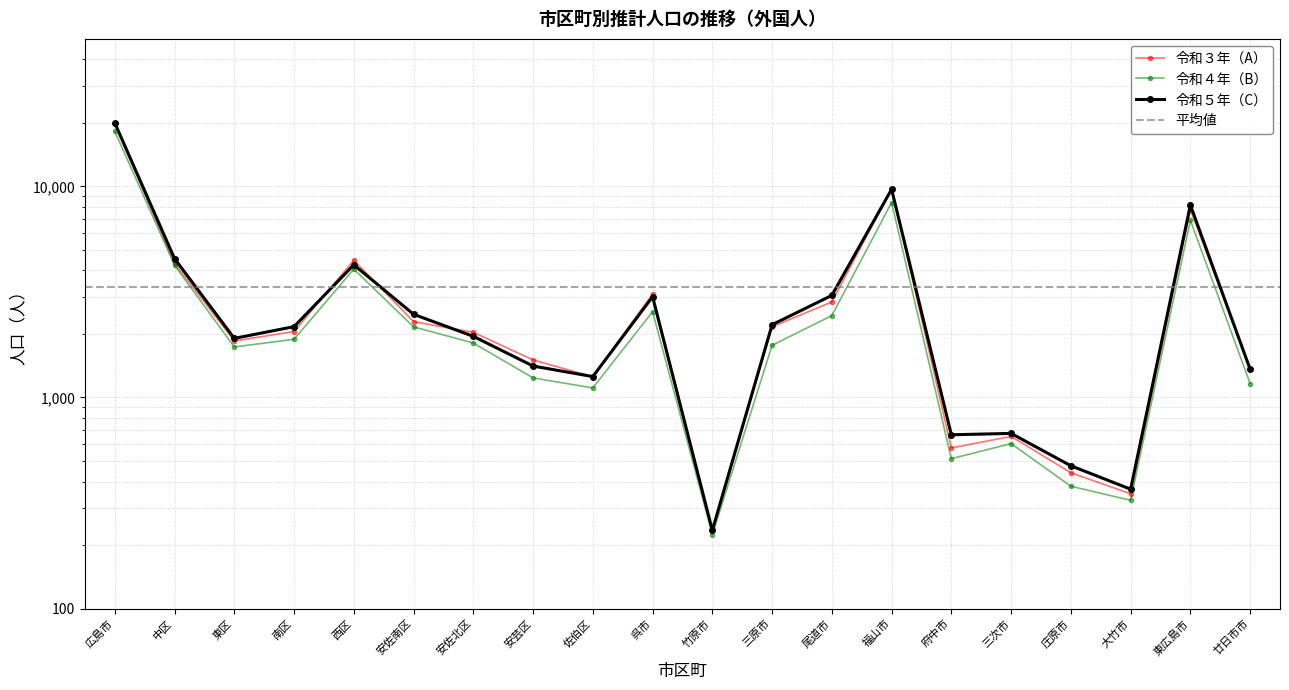

What position from the right is 大竹市?

3